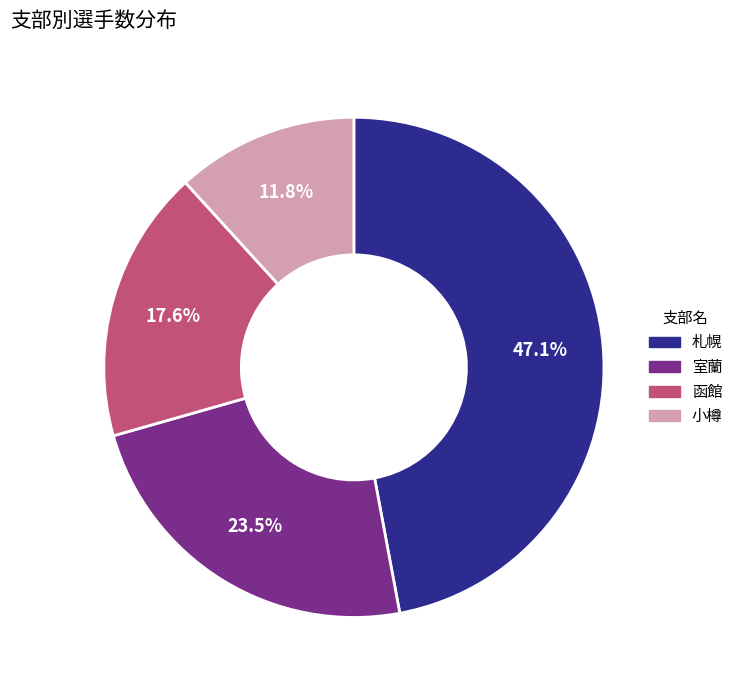

Is 室蘭 the majority of the pie?

No